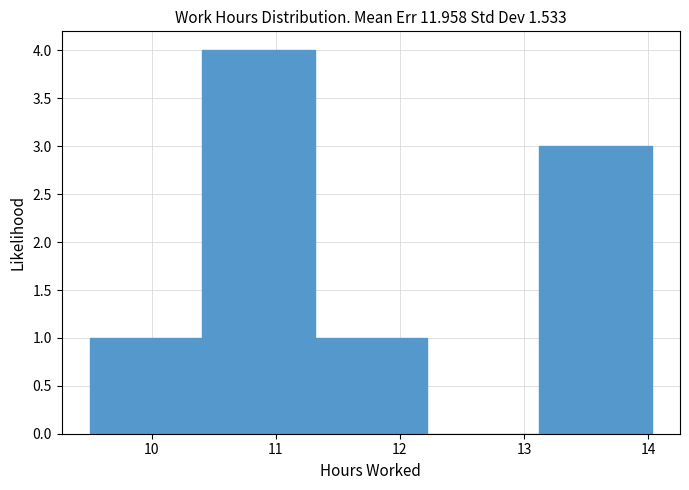

How tall is the bar that spans 10.4 to 11.3 on the x-axis? Neither the bar edges nor the heights are printed on the chart, so give them approximately, as read against the axes.

4